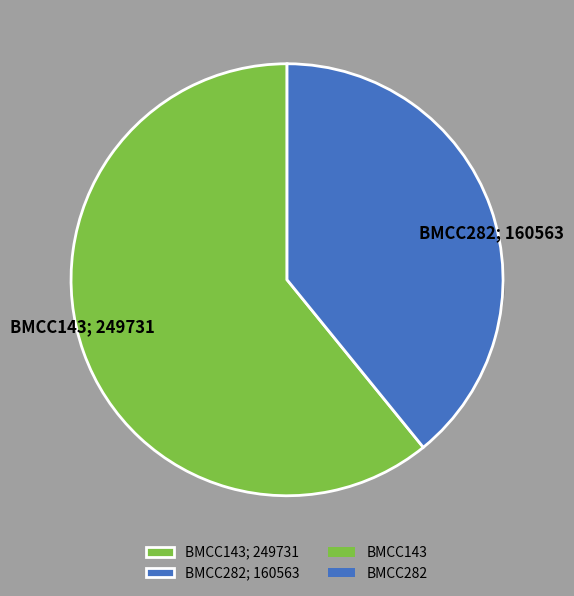

Is it true that BMCC143 is 67% of the pie?

False